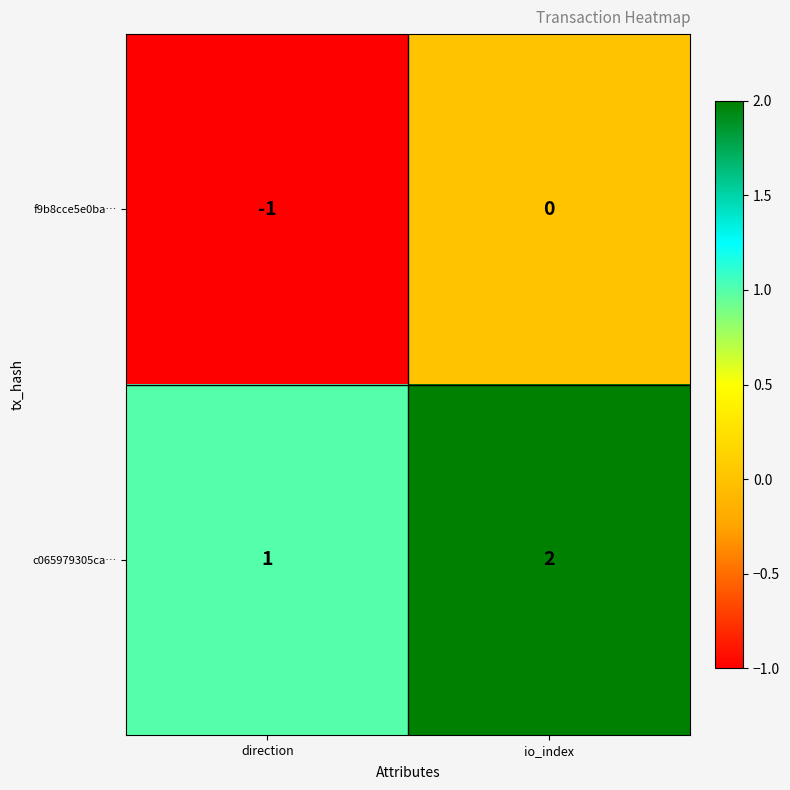

Reading left to right, what are all the values shown in this chart?

f9b8cce5e0ba…: direction=-1	io_index=0
c065979305ca…: direction=1	io_index=2